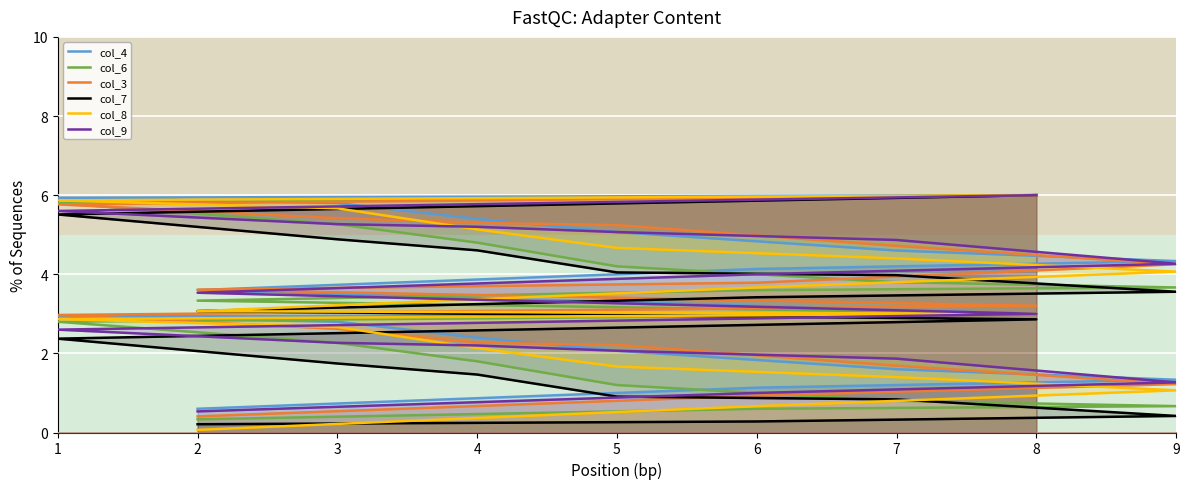

What is the approximate value of col_3 at 4?

2.3